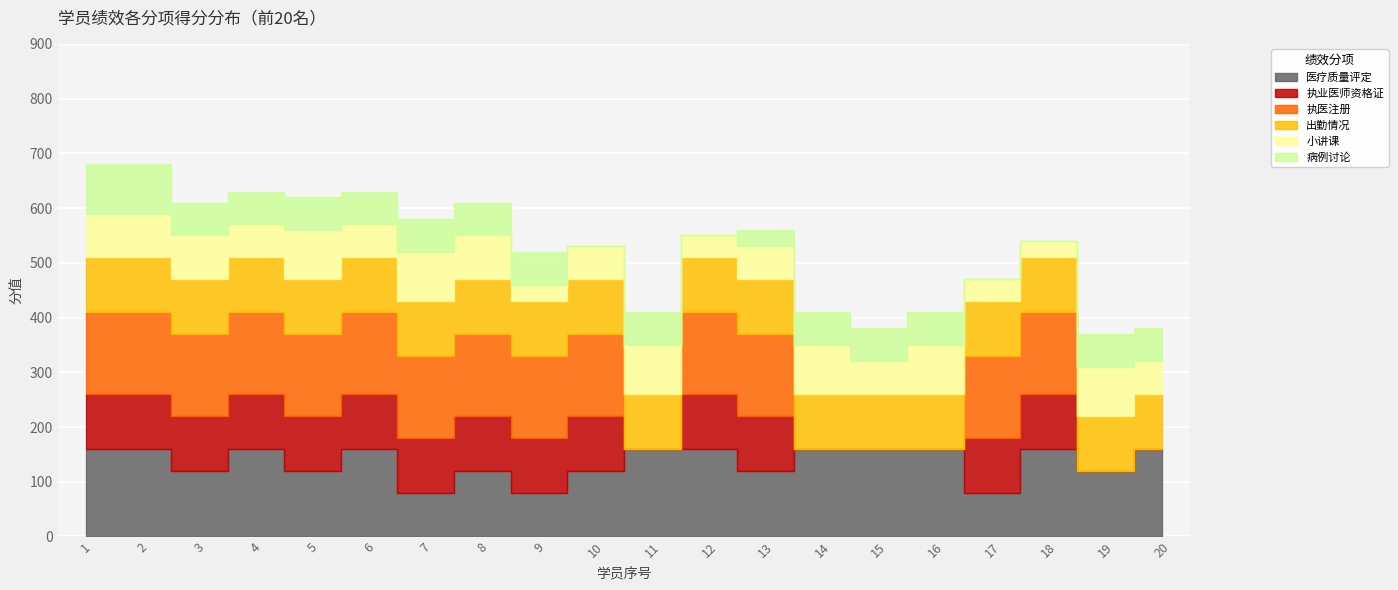

How many lines are shown in the chart?

6